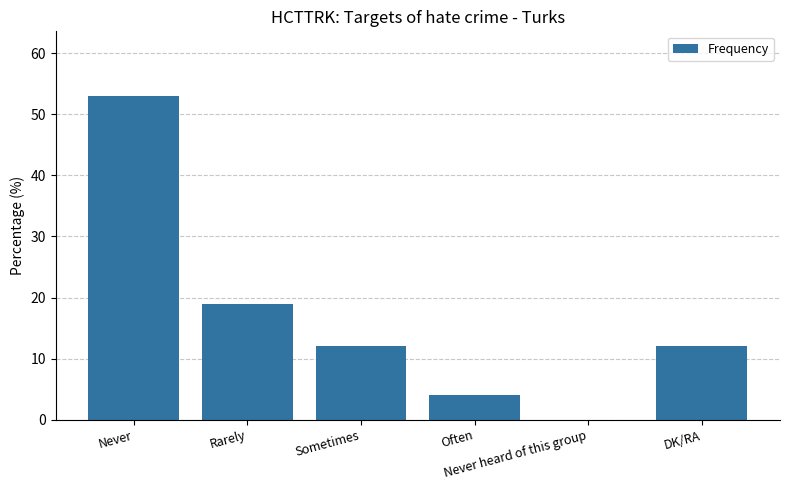

At which category does the chart reach its peak across all series?

Never